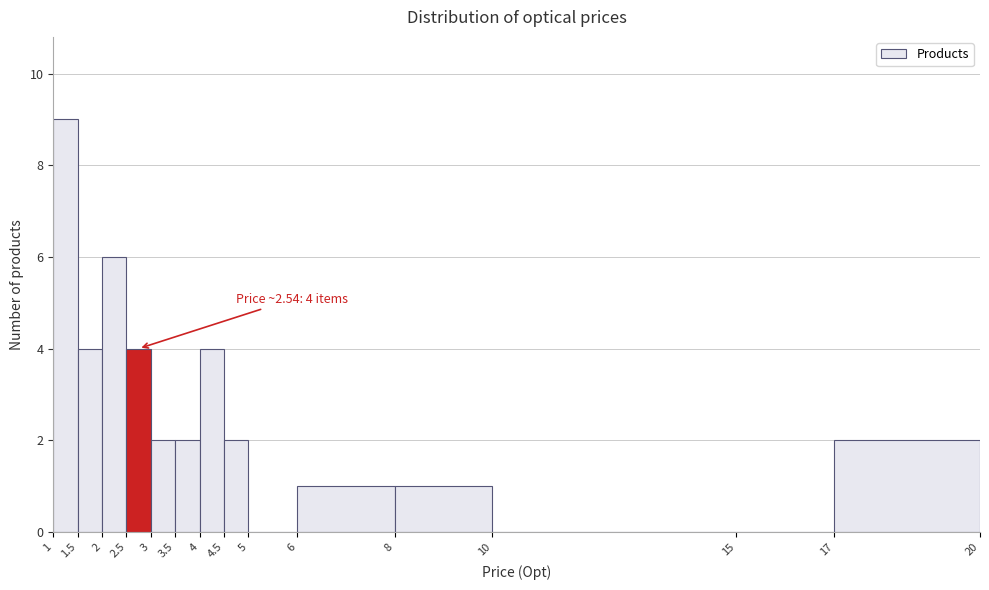

Which range on the x-axis has the tallest bar?

1 to 1.5